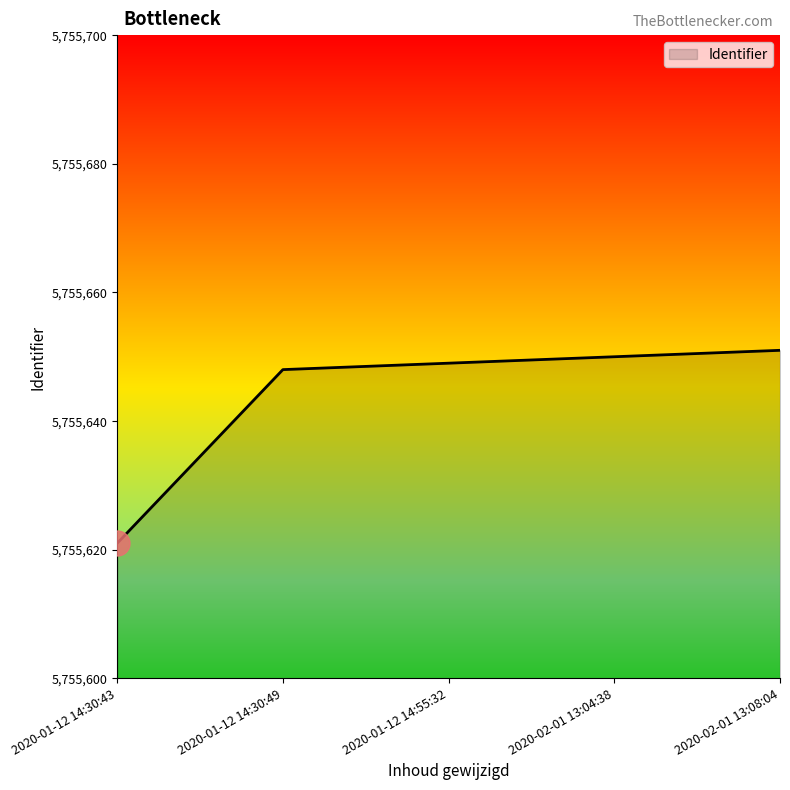

Count the number of data series in this chart.

1